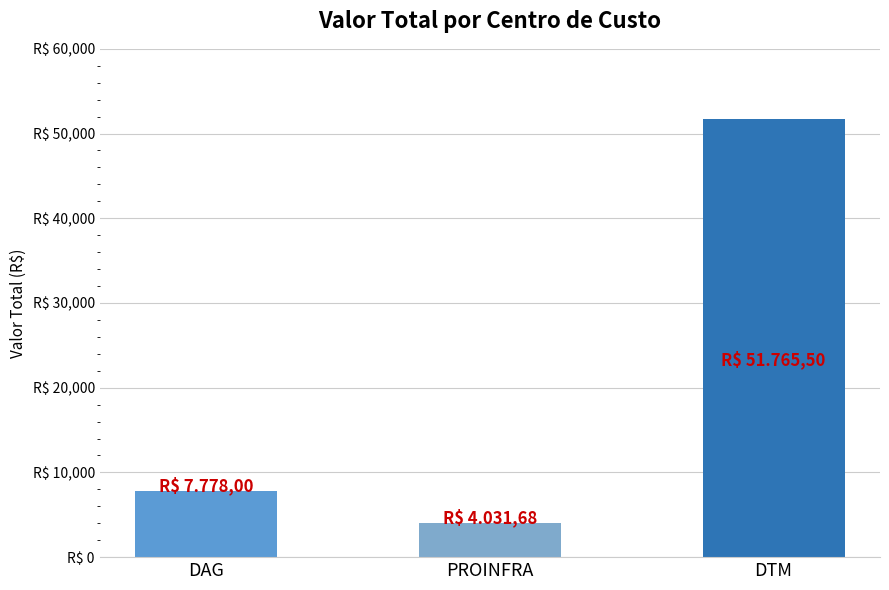

Does the chart contain any negative values?

No